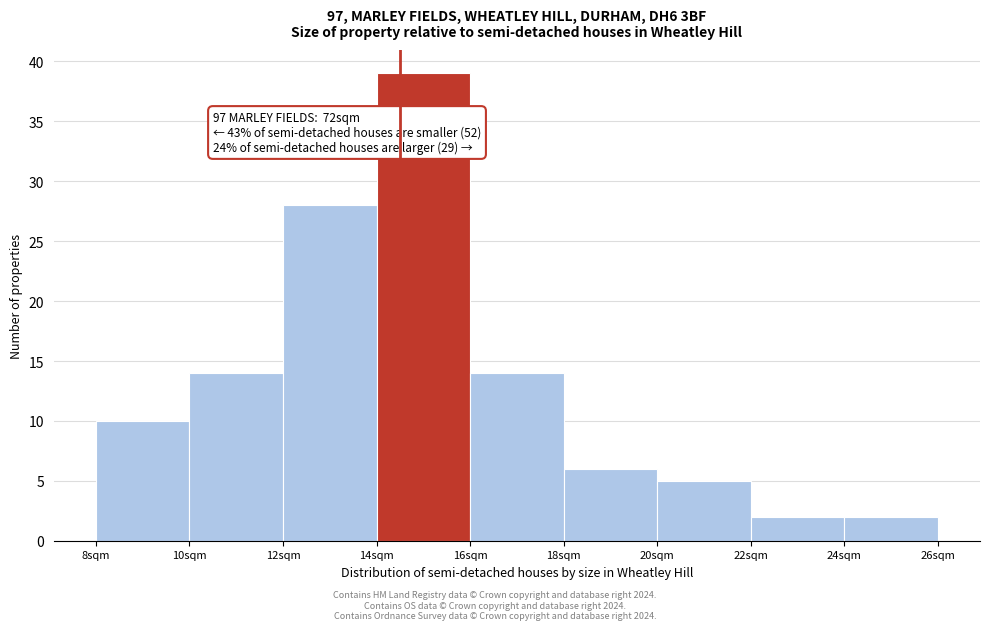

Over which range of the x-axis is the bar tallest?

14 to 16